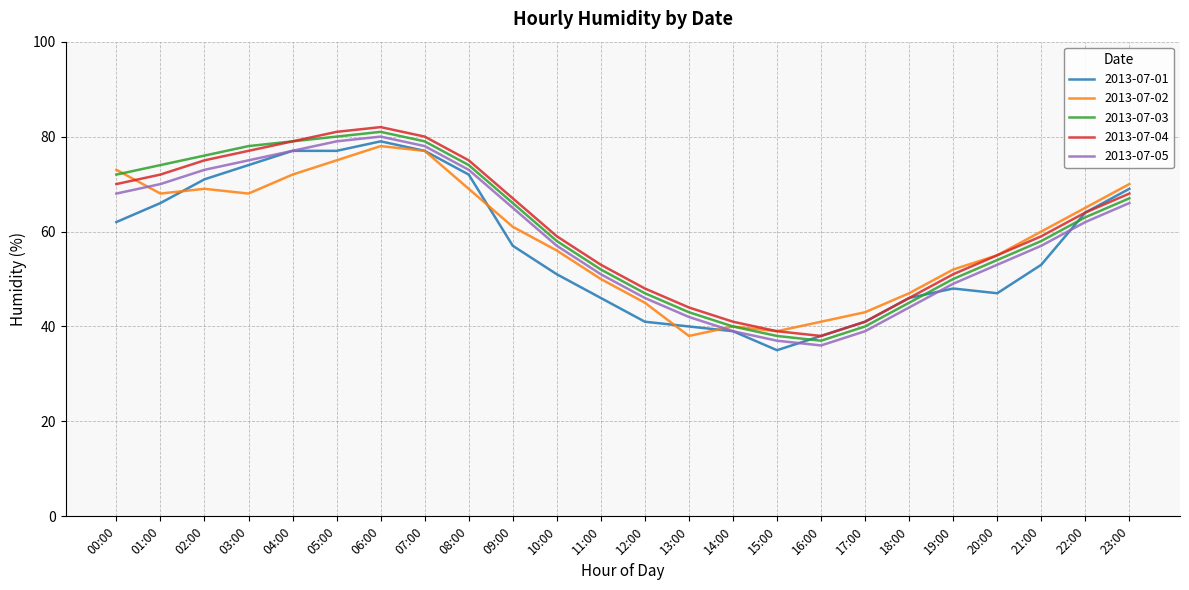

Reading left to right, transcribe all the data shown in this chart.

2013-07-01: 00:00=62	01:00=66	02:00=71	03:00=74	04:00=77	05:00=77	06:00=79	07:00=77	08:00=72	09:00=57	10:00=51	11:00=46	12:00=41	13:00=40	14:00=39	15:00=35	16:00=38	17:00=41	18:00=46	19:00=48	20:00=47	21:00=53	22:00=64	23:00=69
2013-07-02: 00:00=73	01:00=68	02:00=69	03:00=68	04:00=72	05:00=75	06:00=78	07:00=77	08:00=69	09:00=61	10:00=56	11:00=50	12:00=45	13:00=38	14:00=40	15:00=39	16:00=41	17:00=43	18:00=47	19:00=52	20:00=55	21:00=60	22:00=65	23:00=70
2013-07-03: 00:00=72	01:00=74	02:00=76	03:00=78	04:00=79	05:00=80	06:00=81	07:00=79	08:00=74	09:00=66	10:00=58	11:00=52	12:00=47	13:00=43	14:00=40	15:00=38	16:00=37	17:00=40	18:00=45	19:00=50	20:00=54	21:00=58	22:00=63	23:00=67
2013-07-04: 00:00=70	01:00=72	02:00=75	03:00=77	04:00=79	05:00=81	06:00=82	07:00=80	08:00=75	09:00=67	10:00=59	11:00=53	12:00=48	13:00=44	14:00=41	15:00=39	16:00=38	17:00=41	18:00=46	19:00=51	20:00=55	21:00=59	22:00=64	23:00=68
2013-07-05: 00:00=68	01:00=70	02:00=73	03:00=75	04:00=77	05:00=79	06:00=80	07:00=78	08:00=73	09:00=65	10:00=57	11:00=51	12:00=46	13:00=42	14:00=39	15:00=37	16:00=36	17:00=39	18:00=44	19:00=49	20:00=53	21:00=57	22:00=62	23:00=66